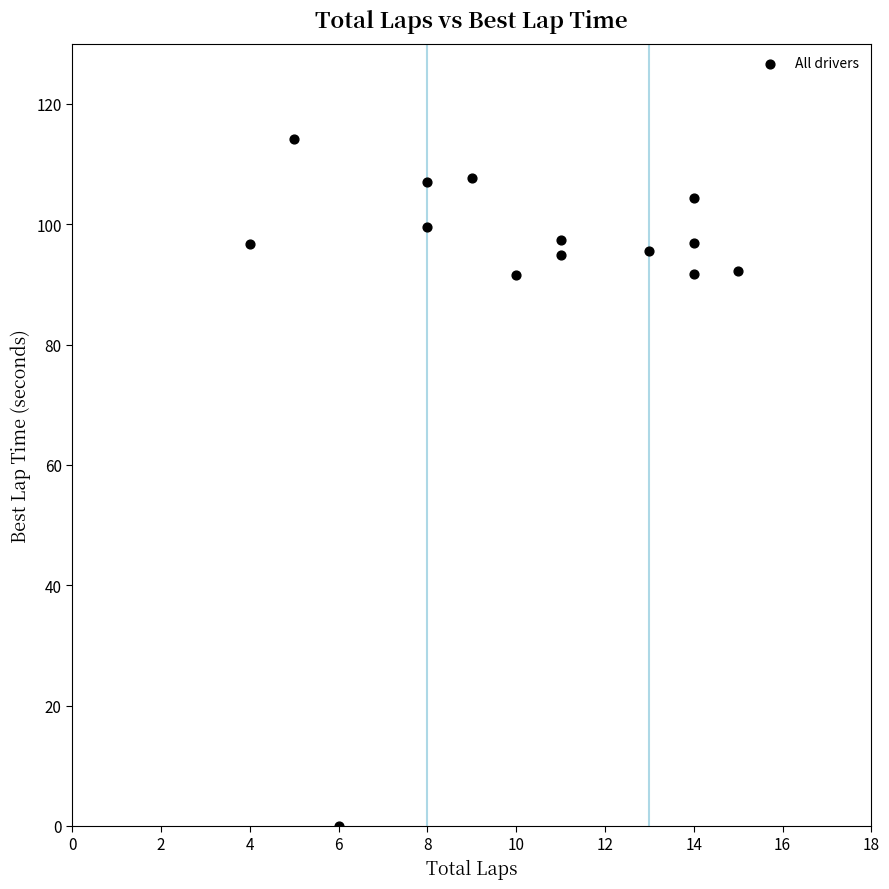

What is the range of X values (max minus min)?

11.0